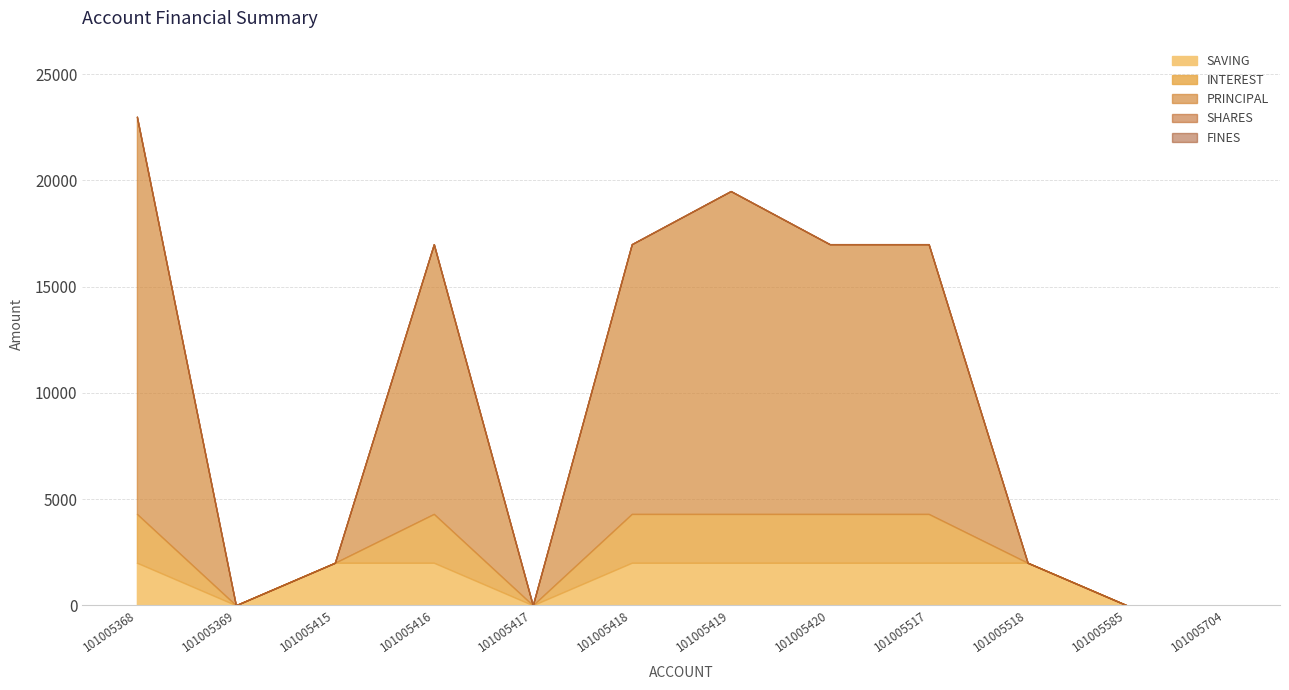

Is the value of FINES at 101005369 greater than the value of PRINCIPAL at 101005418?

No